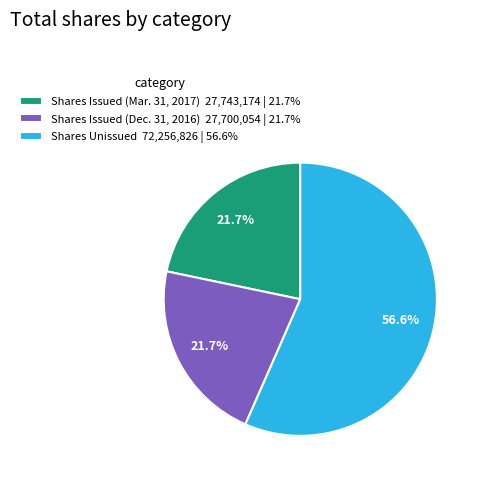

Combined, what portion of the pie is Shares Issued (Mar. 31, 2017) 27,743,174 | 21.7% and Shares Issued (Dec. 31, 2016) 27,700,054 | 21.7%?

43.4%